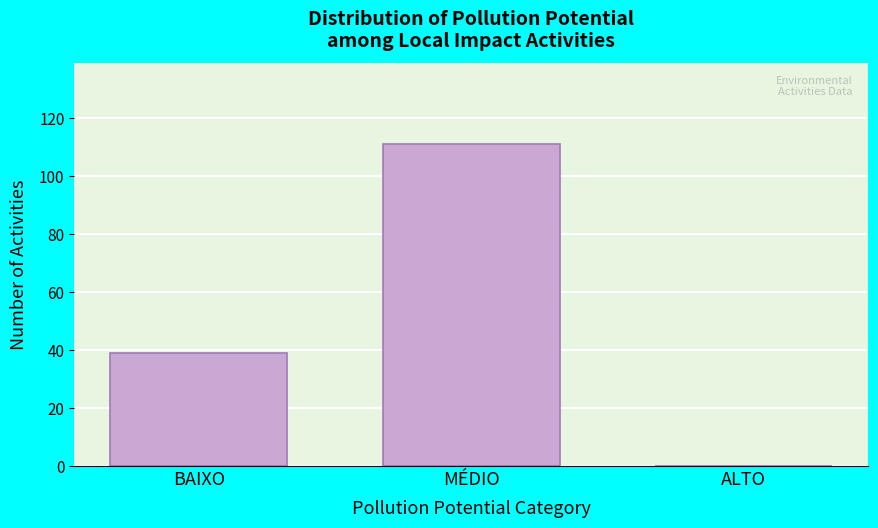

Reading right to left, transcribe all the data shown in this chart.

ALTO=0	MÉDIO=111	BAIXO=39